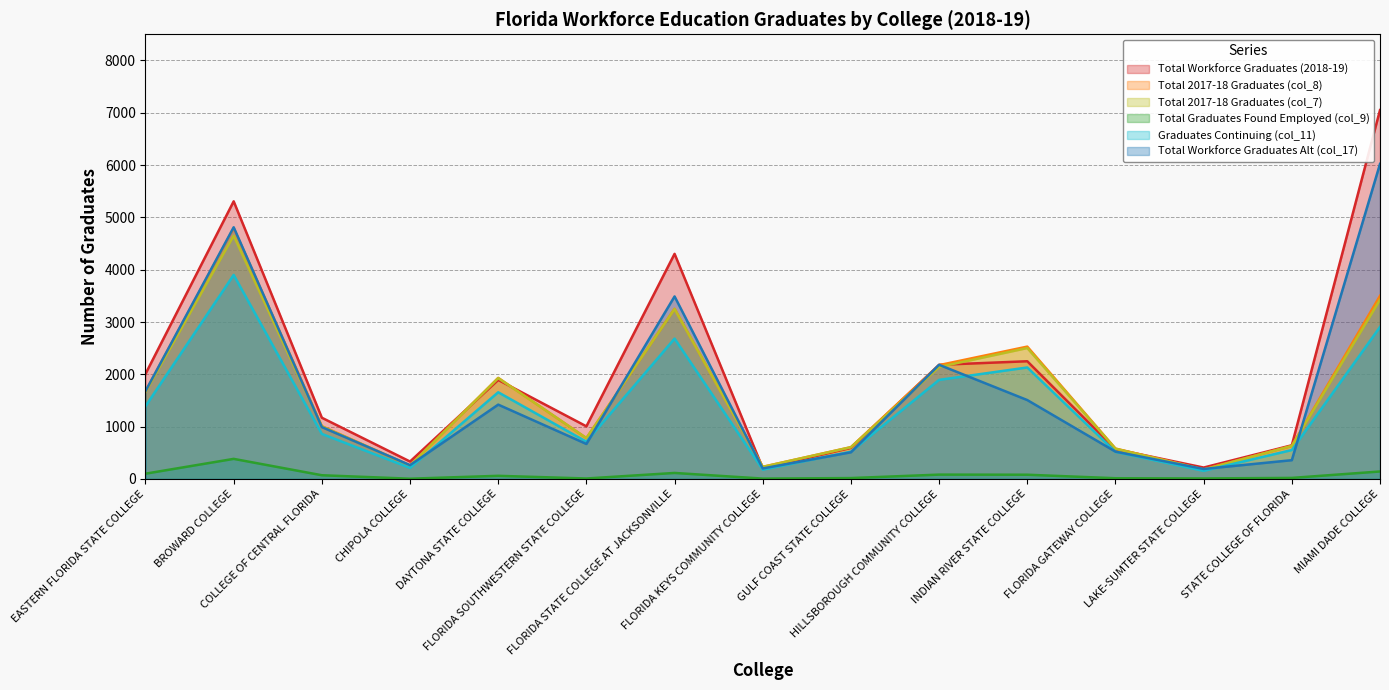

Which has a higher value, FLORIDA STATE COLLEGE AT JACKSONVILLE or BROWARD COLLEGE?

BROWARD COLLEGE